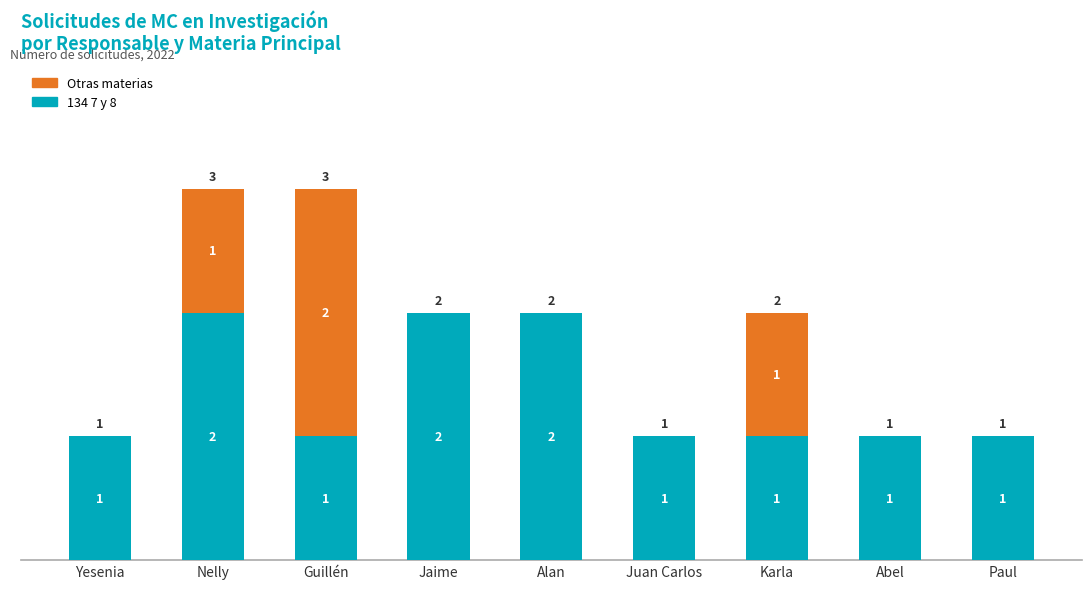

True or false: 134 7 y 8 has a value of 2 at Abel.

False